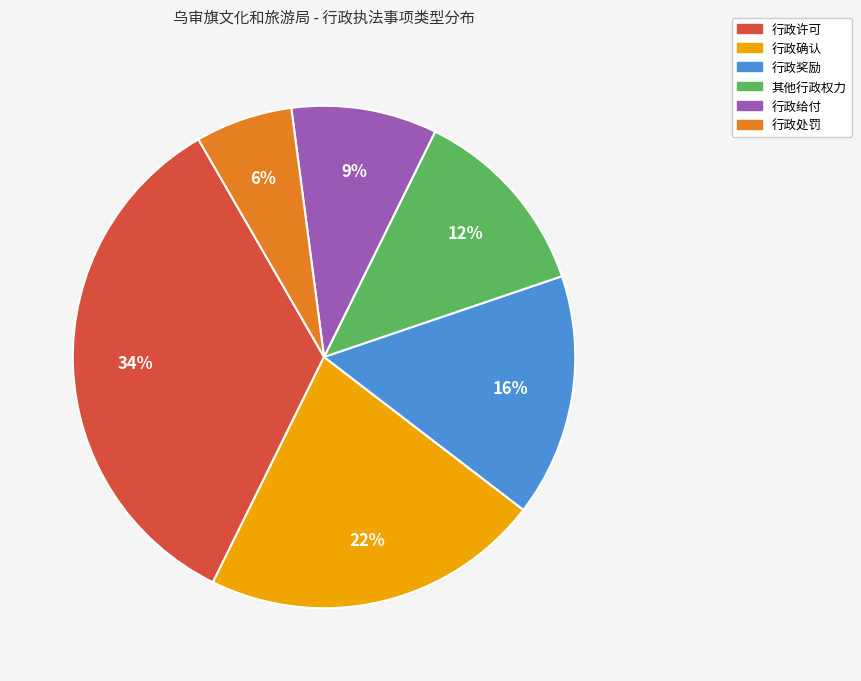

Rank the categories by value from lowest to highest.

行政处罚, 行政给付, 其他行政权力, 行政奖励, 行政确认, 行政许可